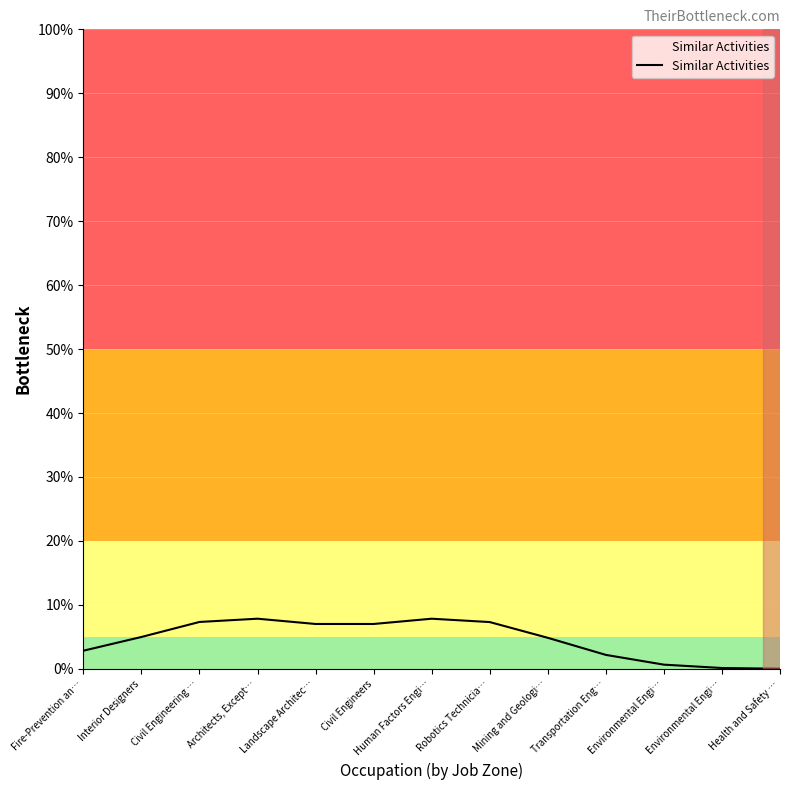

True or false: the data has more than 1 interior local peaks.

True